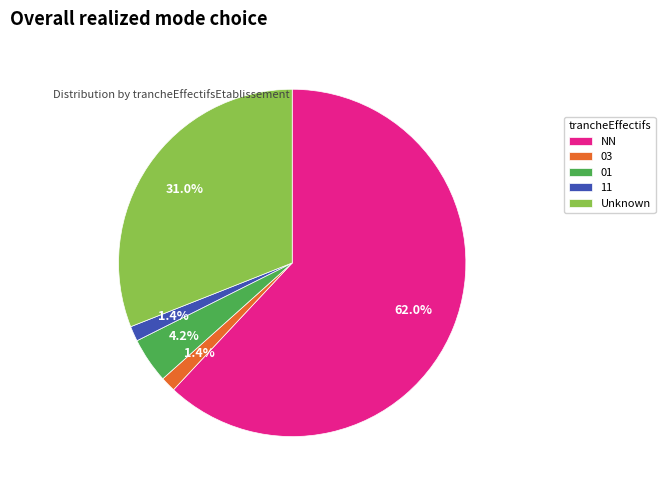

Does NN account for over 50% of the chart?

Yes